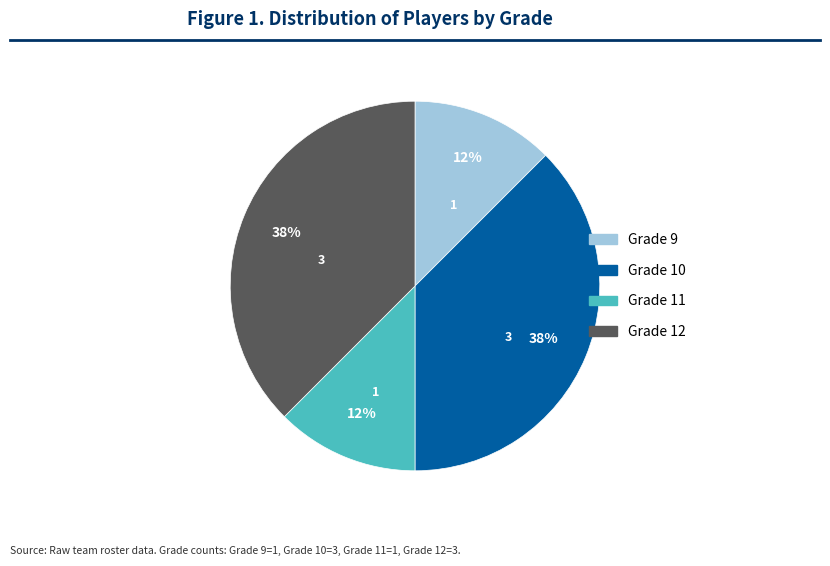

Is there a majority slice in this chart?

No